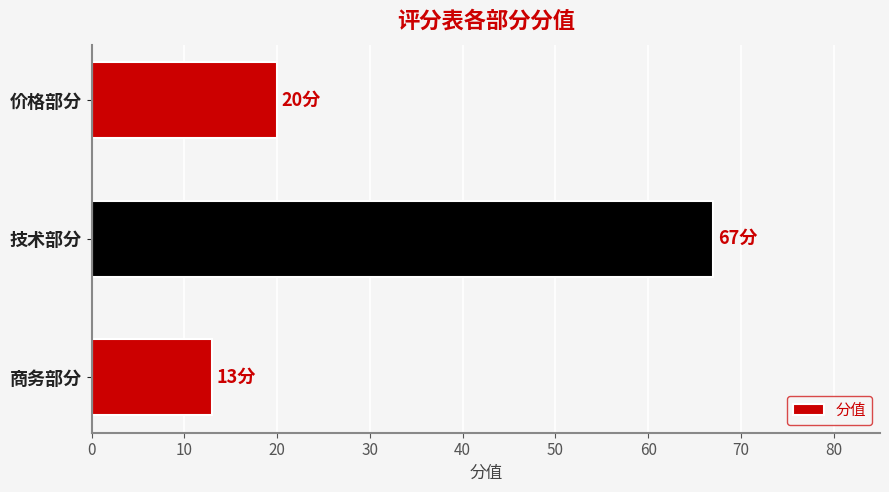

Which category has the highest value across all series?

技术部分